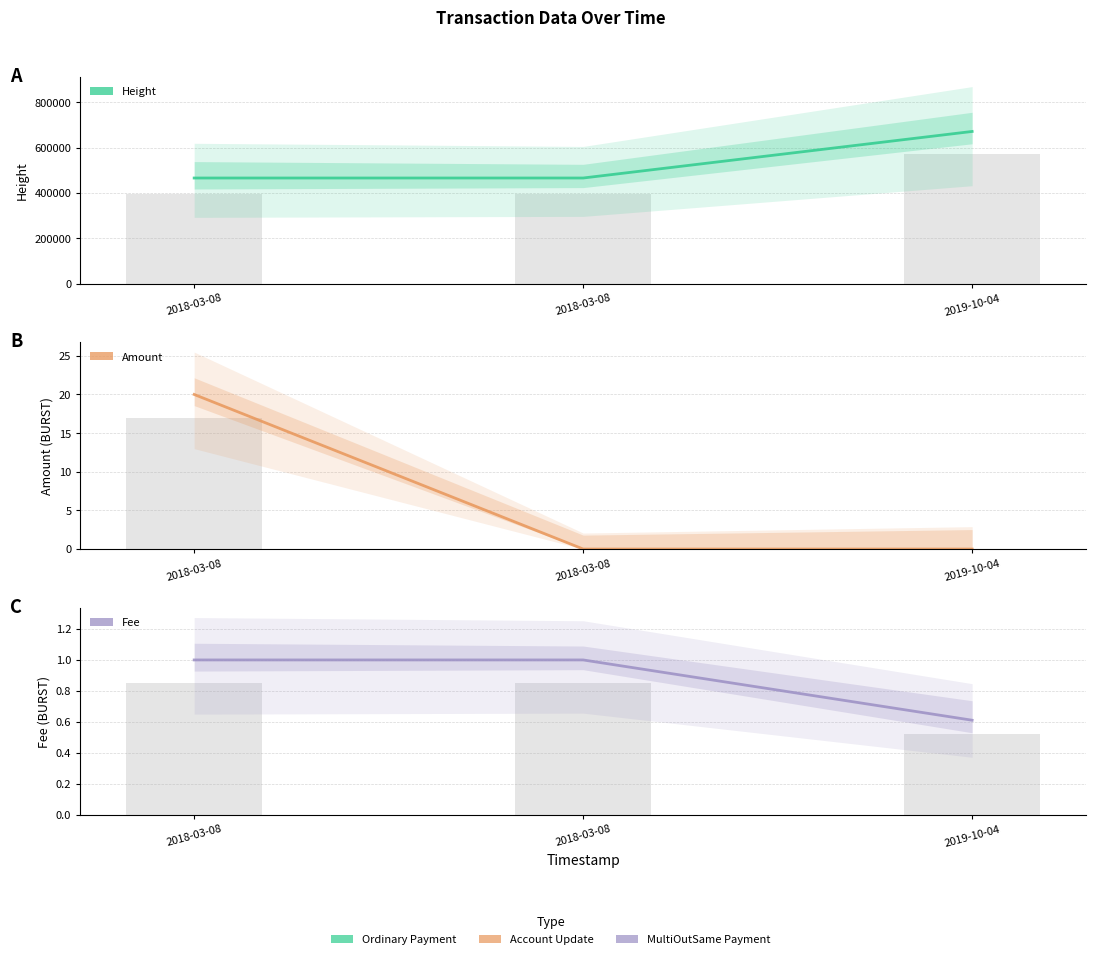

What are all the series names shown in the legend?

Height, Amount, Fee